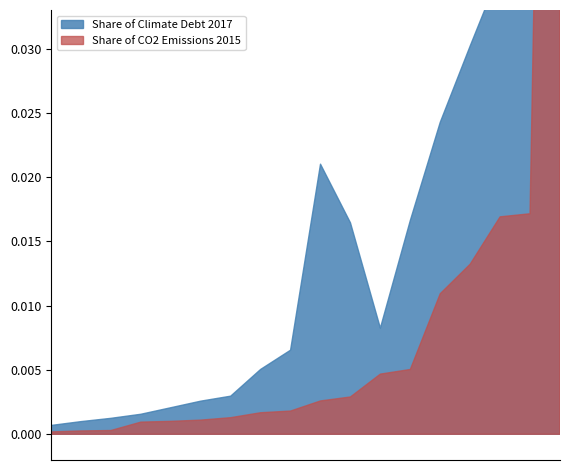

What position from the right is Australia?

8